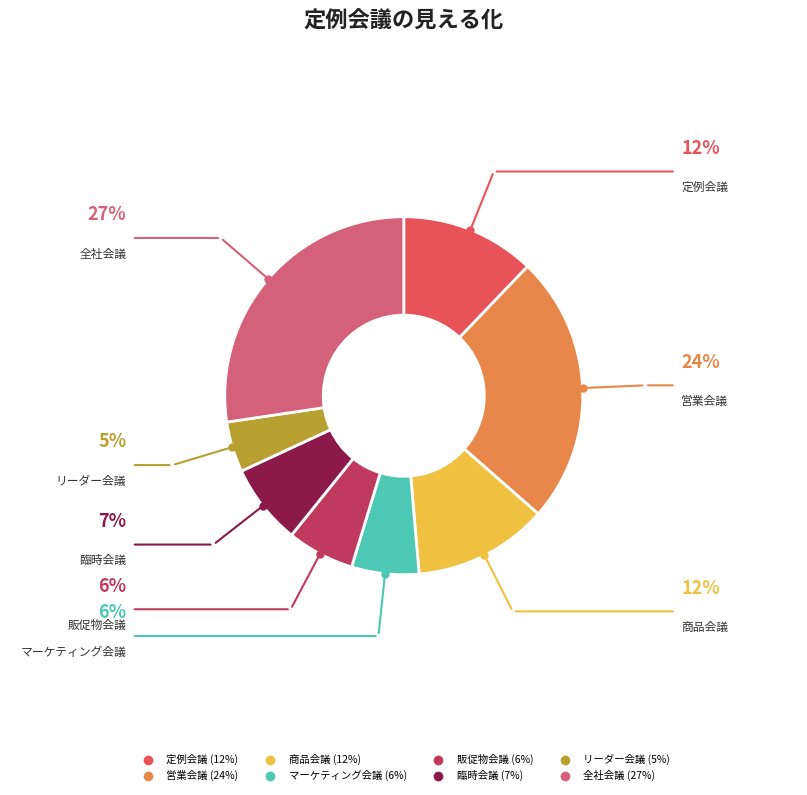

Between マーケティング会議 and 商品会議, which is larger?

商品会議